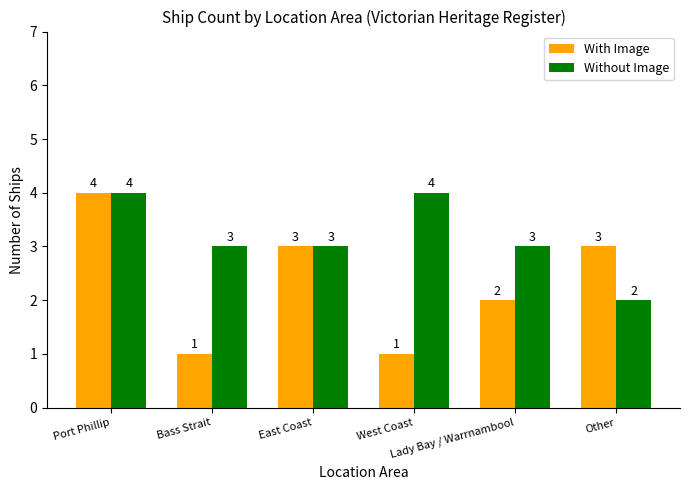

Which series has the largest total across all categories?

Without Image